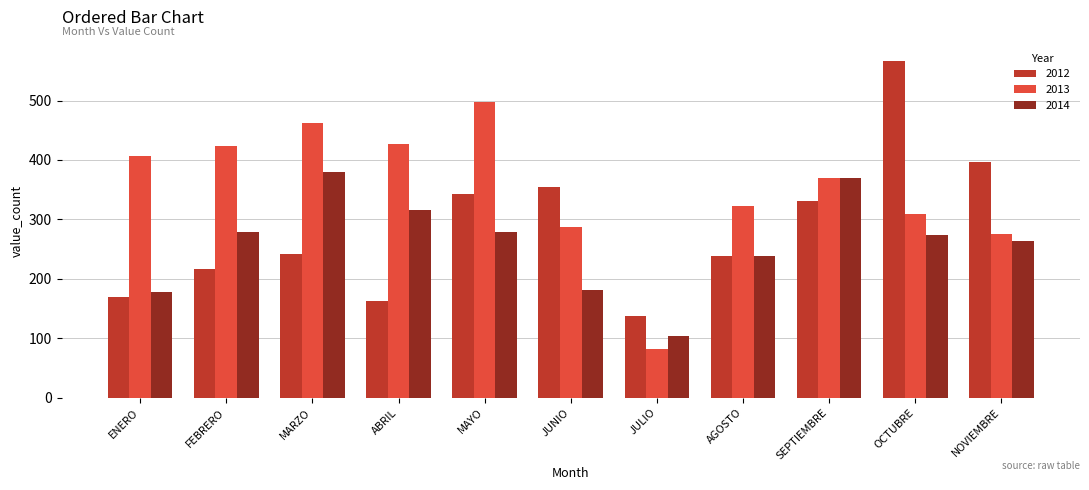

Which series has the largest total across all categories?

2013